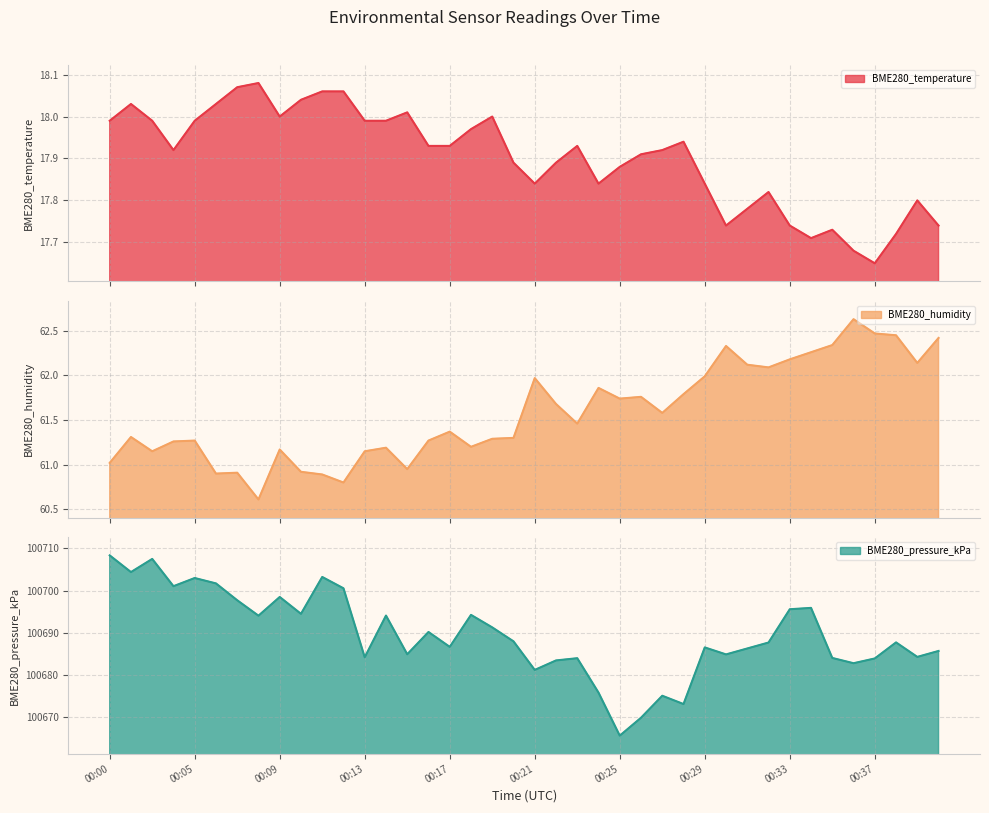

What is the value of the BME280_humidity point at the 37th from the left?

62.5